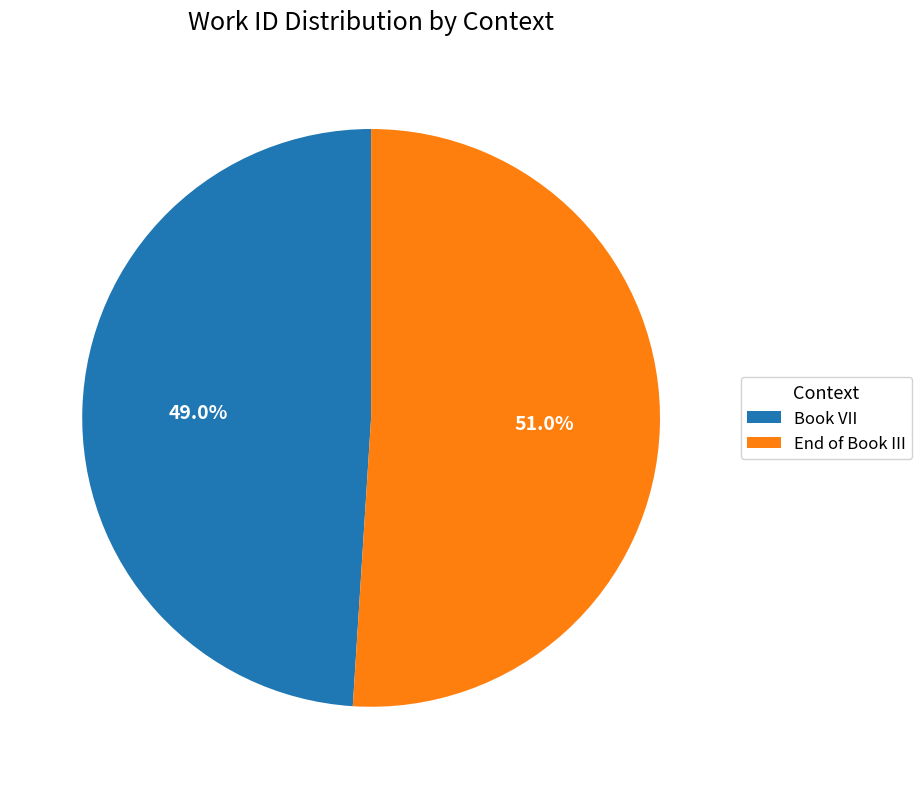

Is it true that End of Book III is 56% of the pie?

False